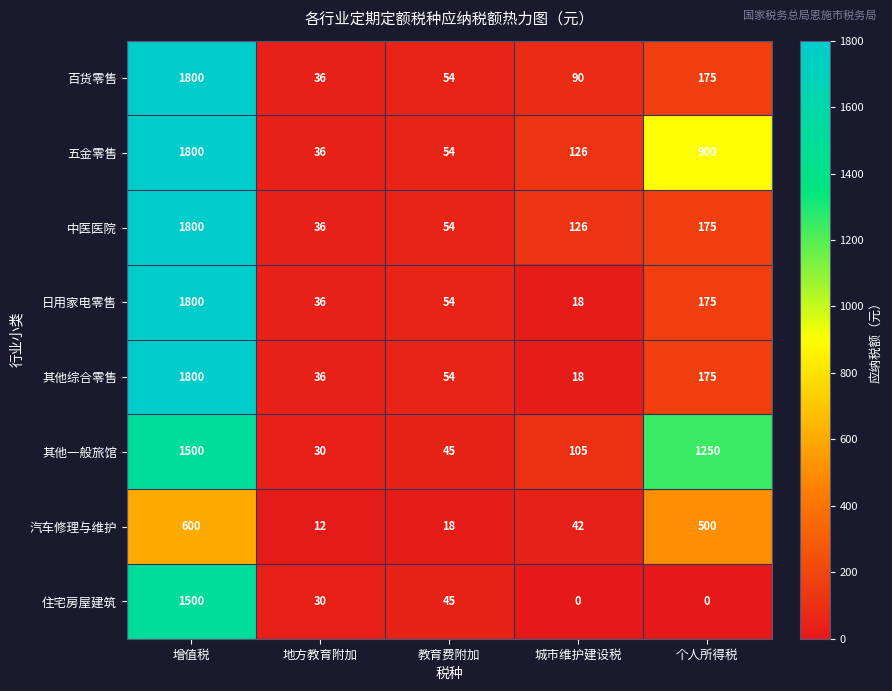

At which label does 汽车修理与维护 first exceed 42?

增值税